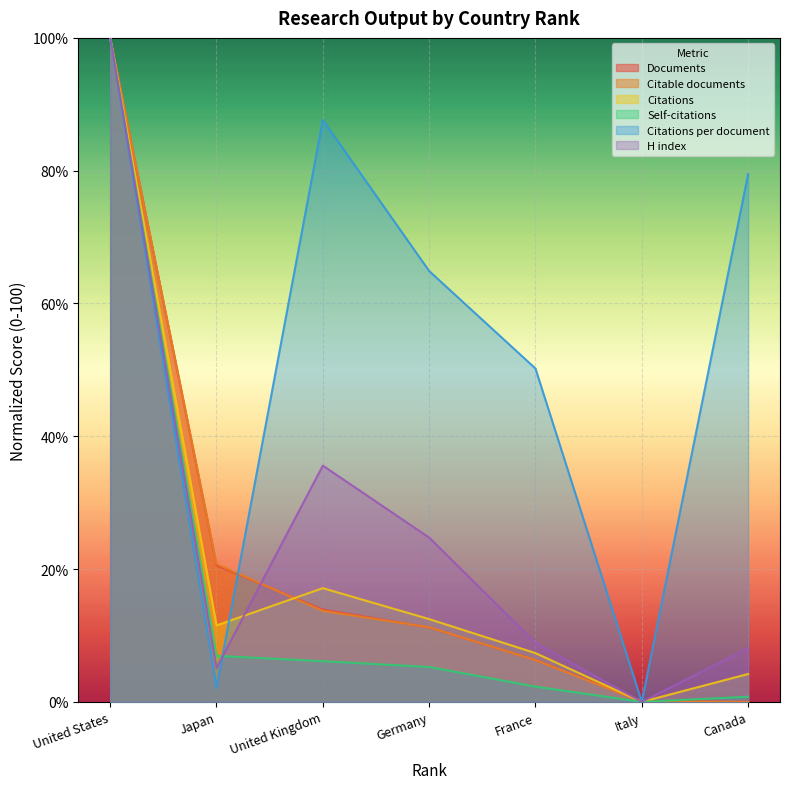

How many interior local valleys does the Citations per document series have?

2